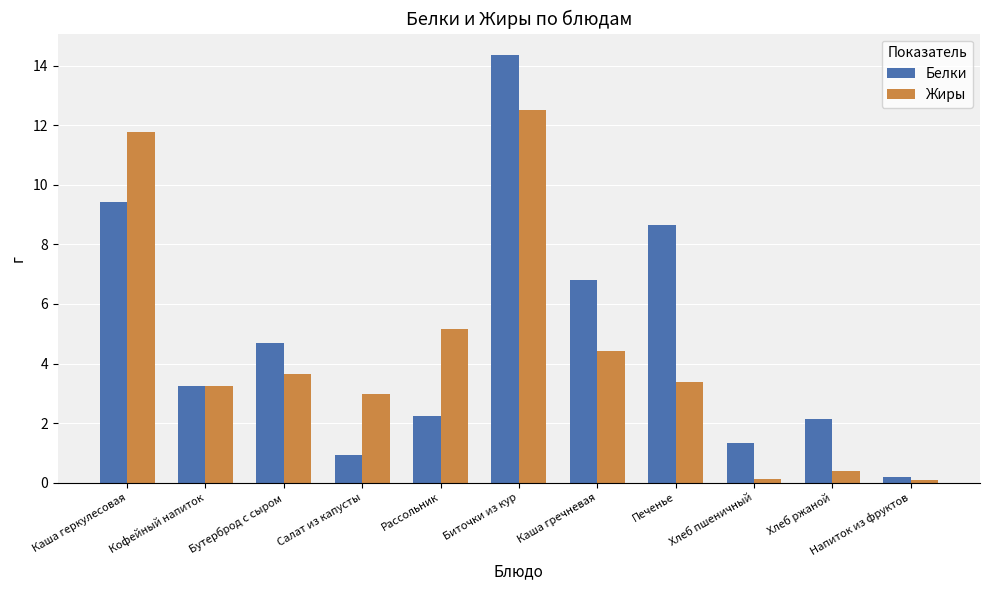

Which series has the widest spread of values?

Белки